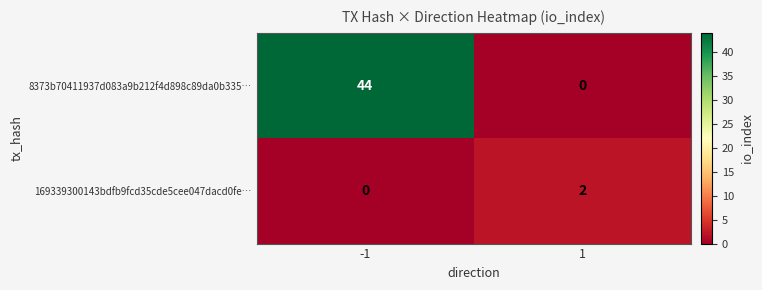

Which series has the largest range (max minus min)?

8373b70411937d083a9b212f4d898c89da0b335…